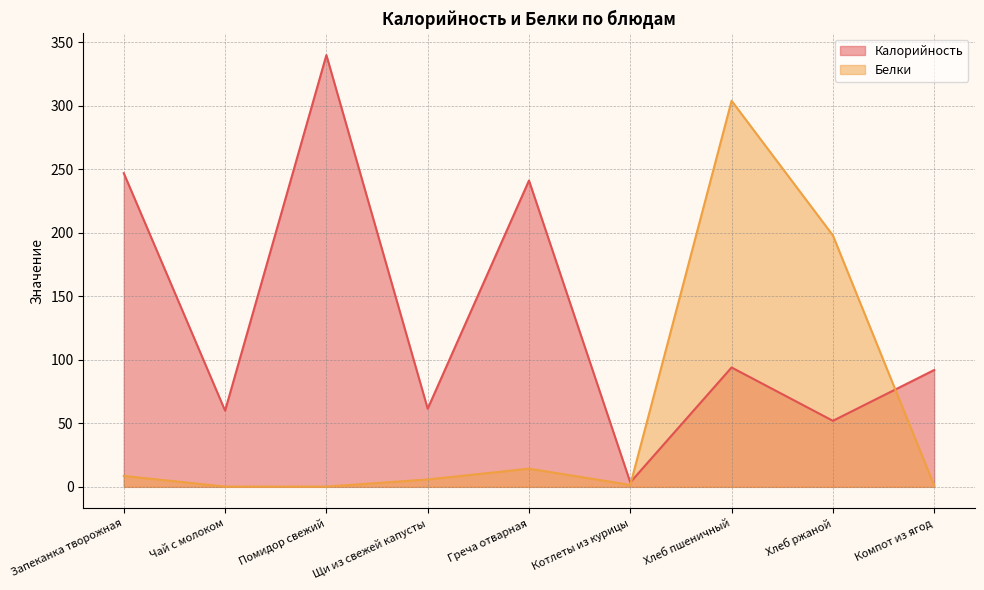

At how many categories does at least one series exceed 156?

5